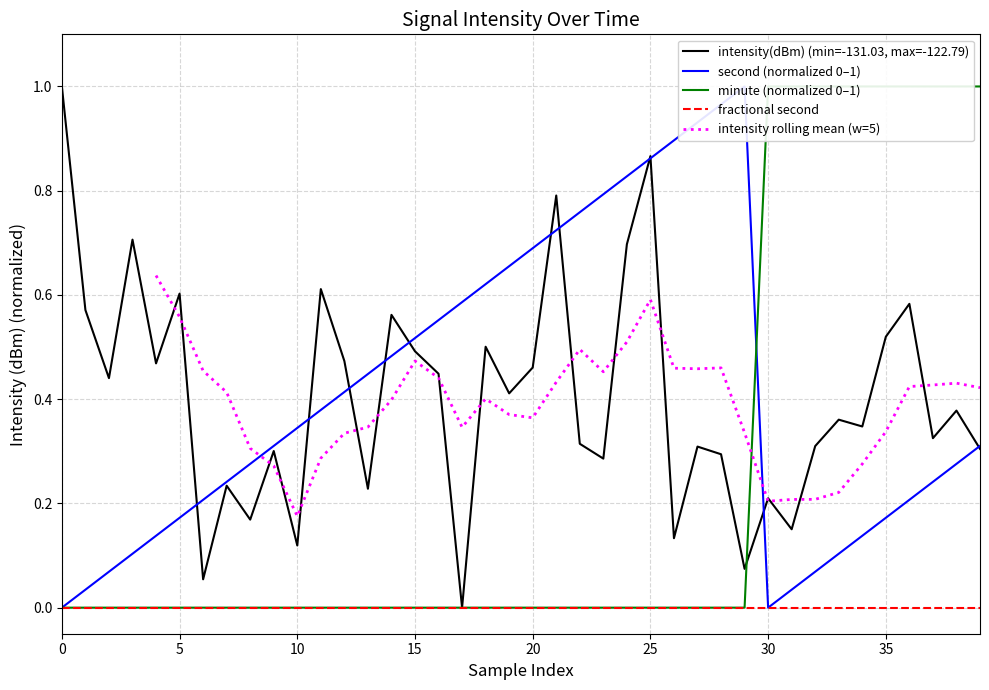

What is the label of the 11th point from the left?

10